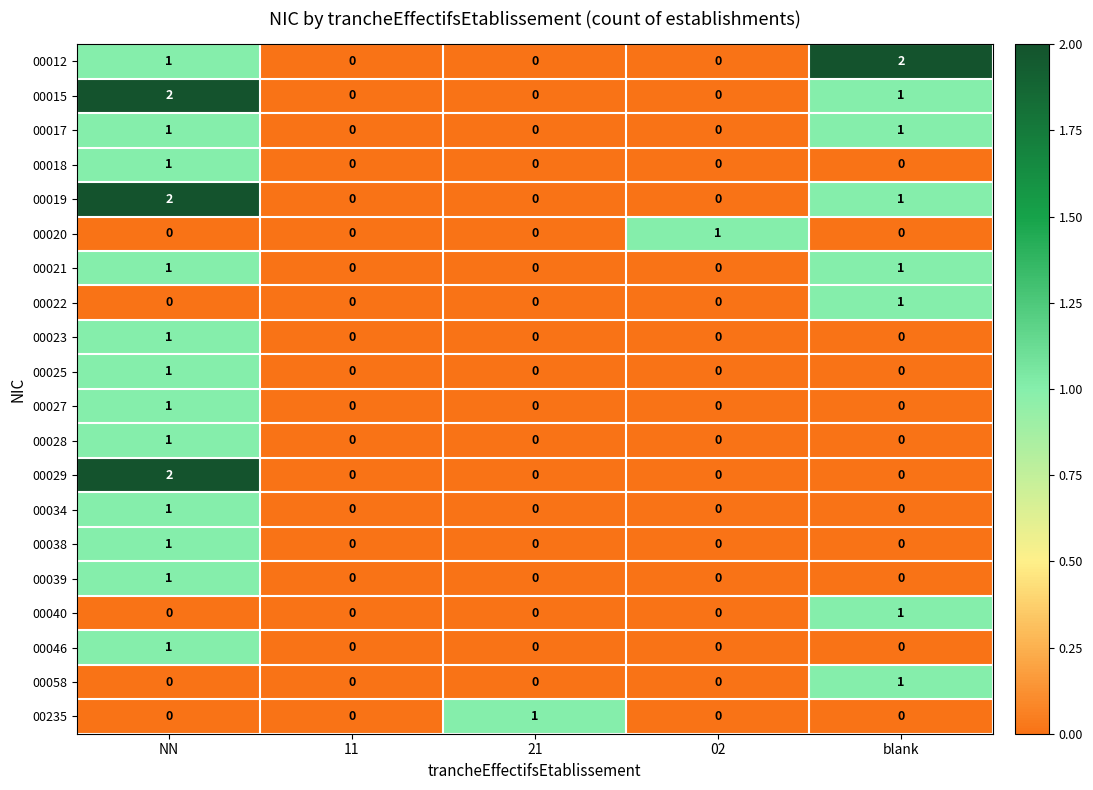

Is it true that 00021 equals 0 at 11?

True